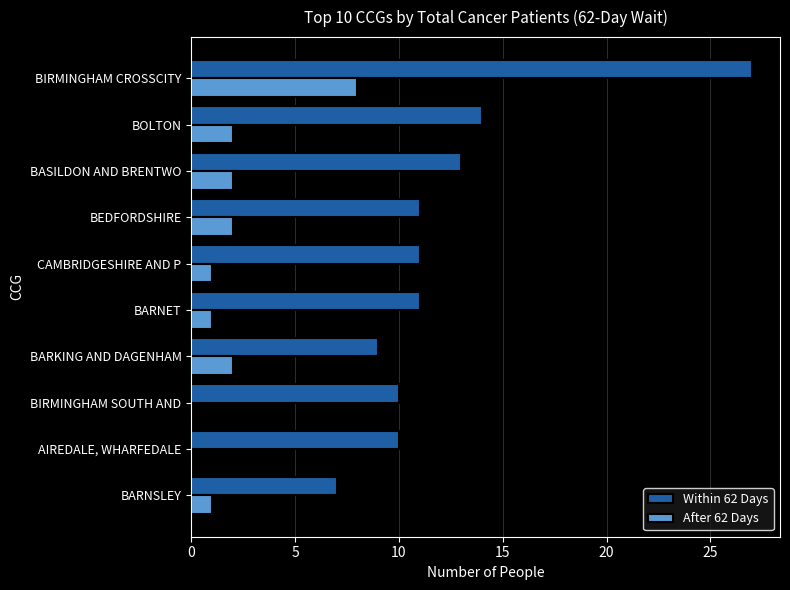

What value does the Within 62 Days series have at BARNSLEY?

7